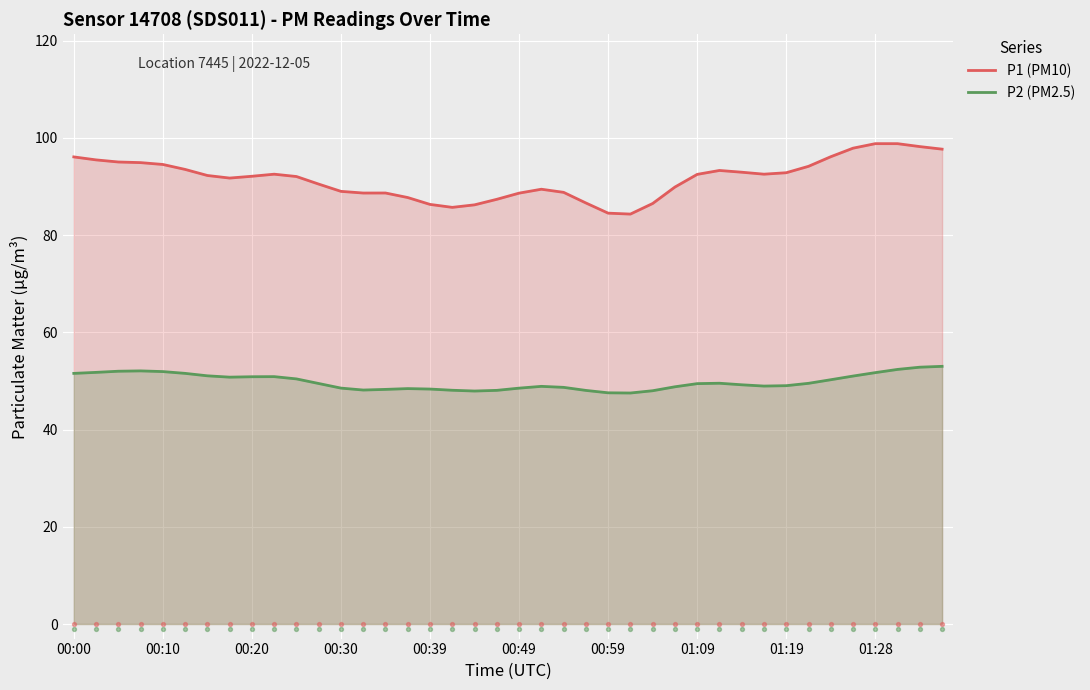

Which series has the largest Y range (max minus min)?

P1 (PM10)